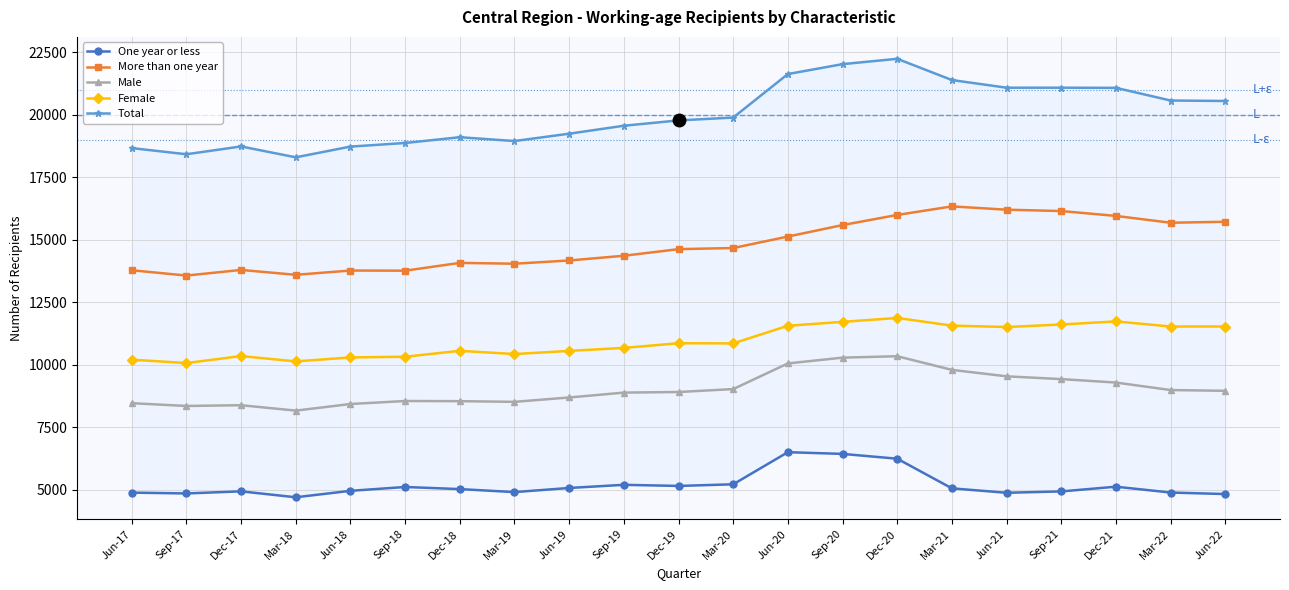

What is the average value of the Male series?

9025